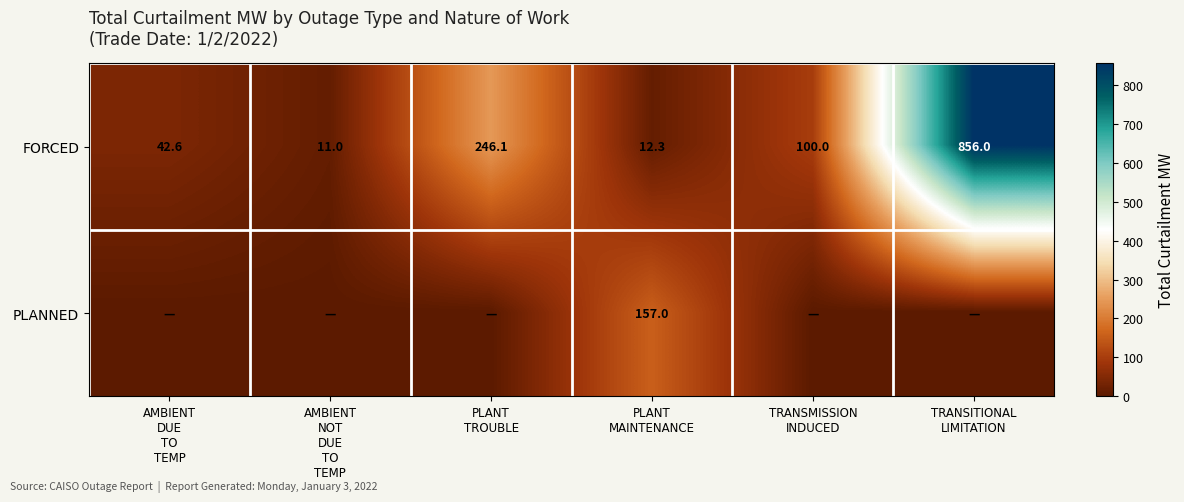

What is the lowest value of the FORCED series?

11.0